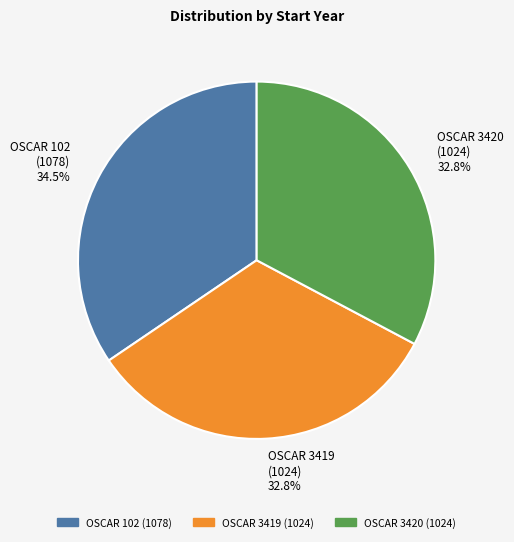

How many slices are in this pie chart?

3